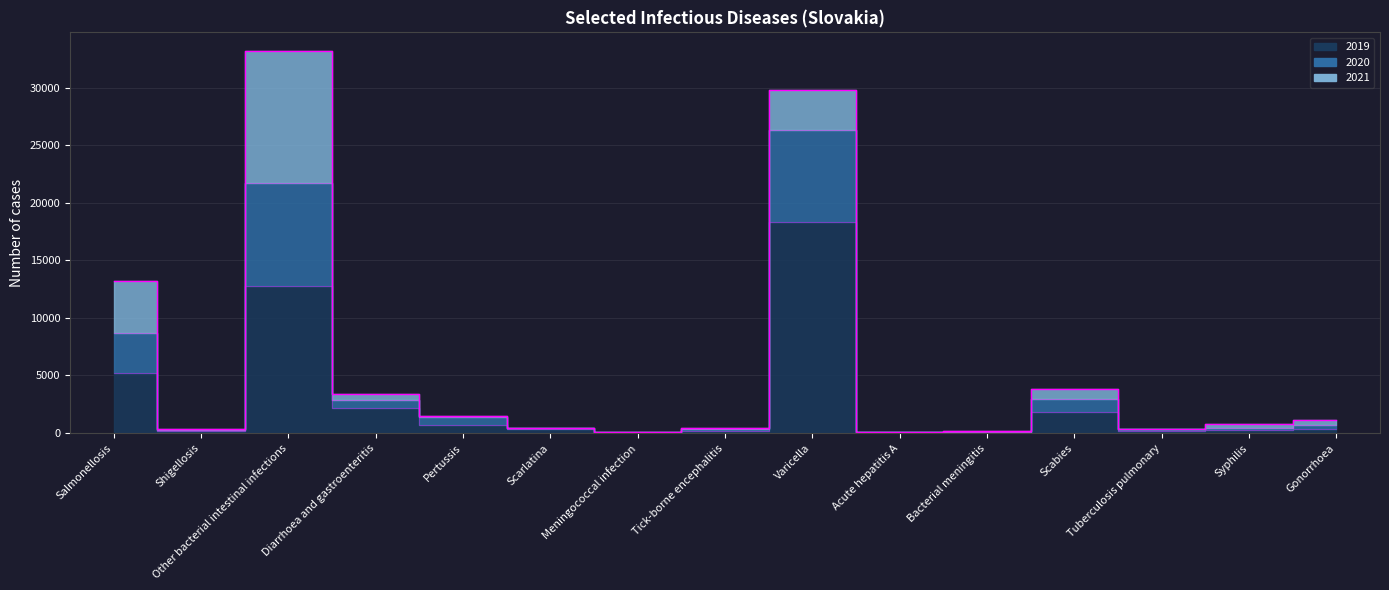

How many interior local peaks does the 2019 series have?

3